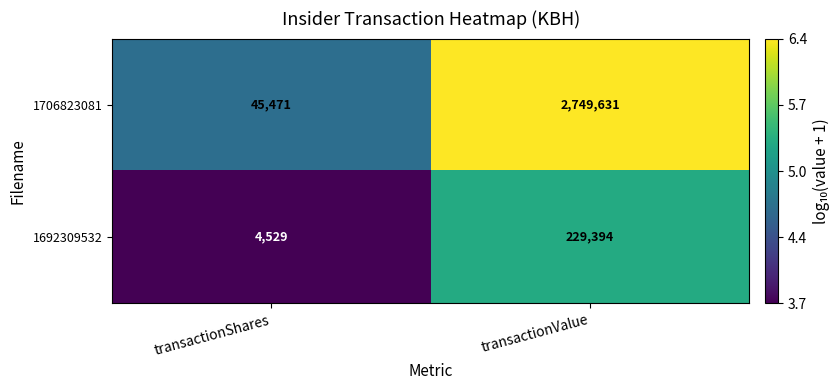

Rank the series by their maximum value, from lowest to highest.

1692309532, 1706823081